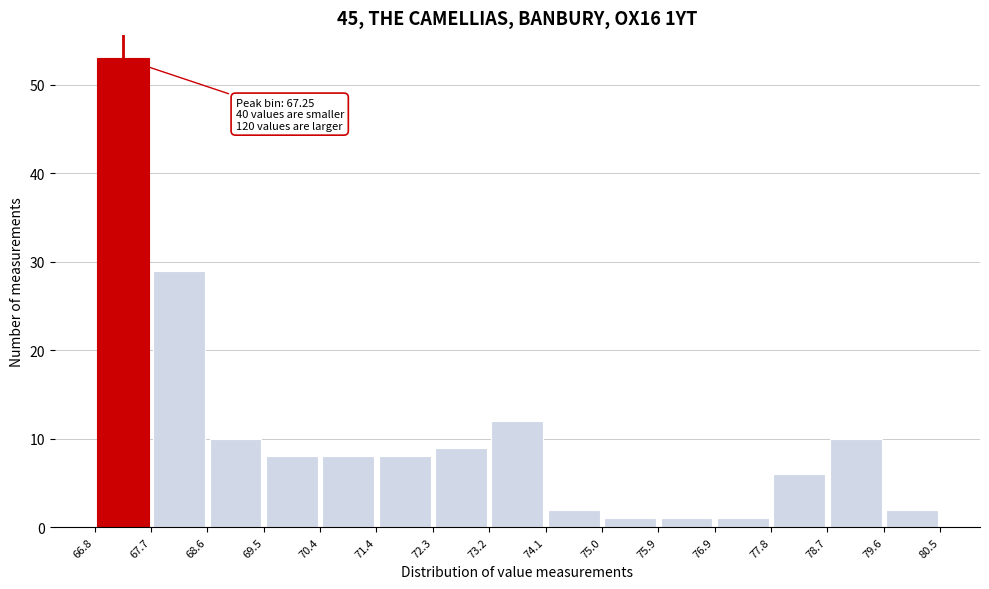

Over which range of the x-axis is the bar tallest?

66.8 to 67.7